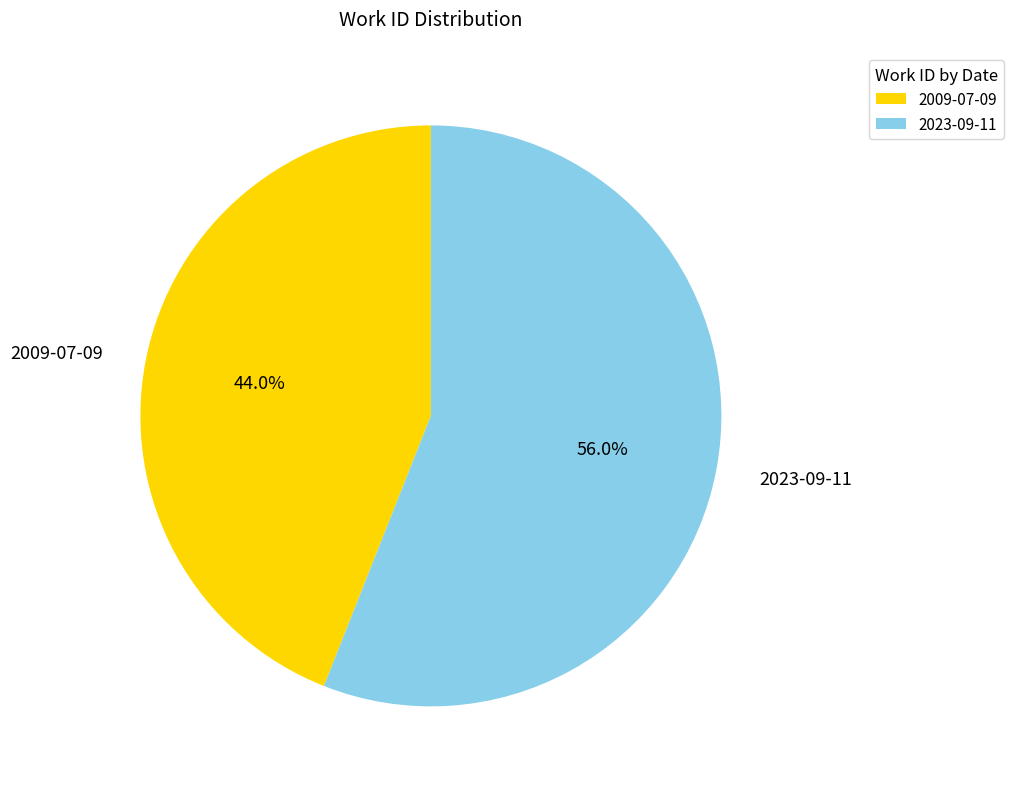

Which slice is the largest?

2023-09-11